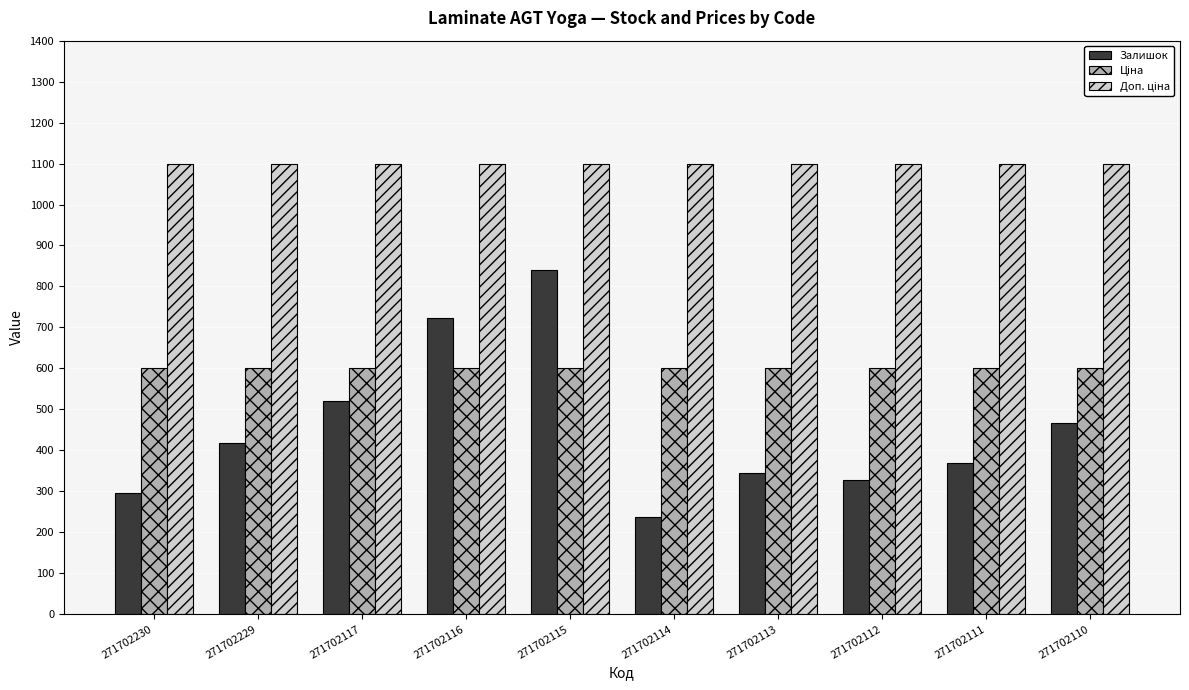

Which label corresponds to the smallest value in the chart?

271702114